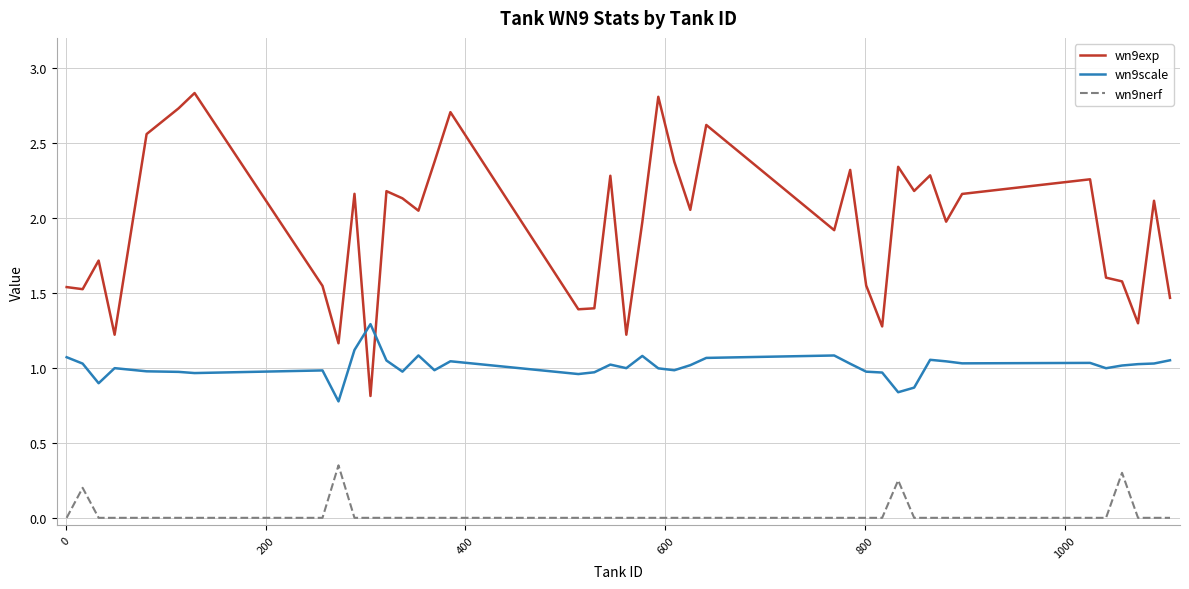

How many values in the wn9exp series exceed 2?

21